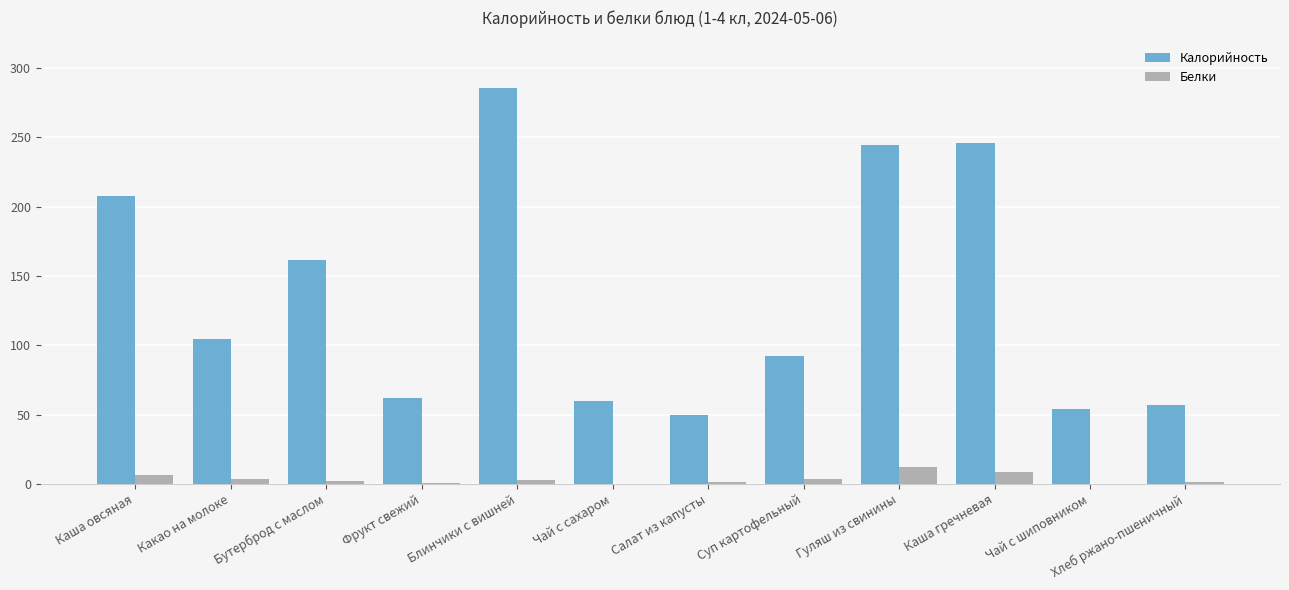

True or false: Калорийность has a value of 90.0 at Салат из капусты.

False